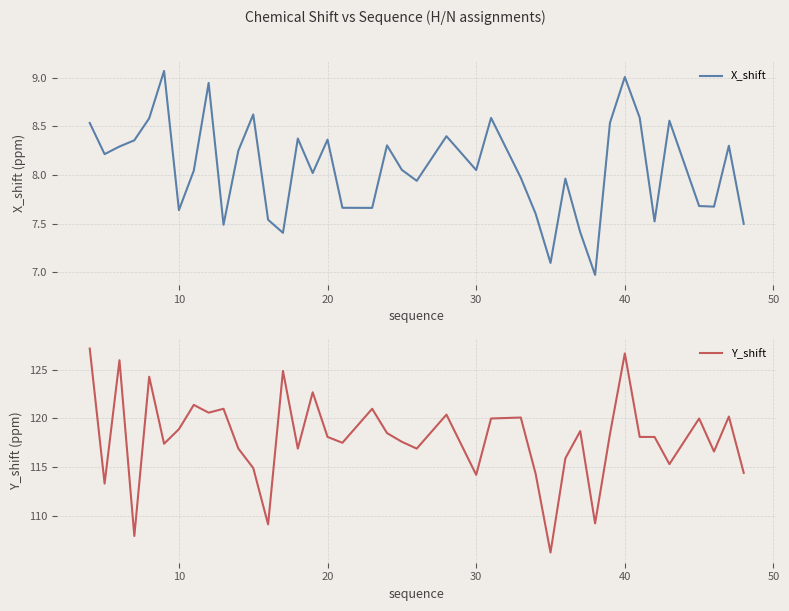

True or false: Y_shift has a value of 118.9 at 10.

True